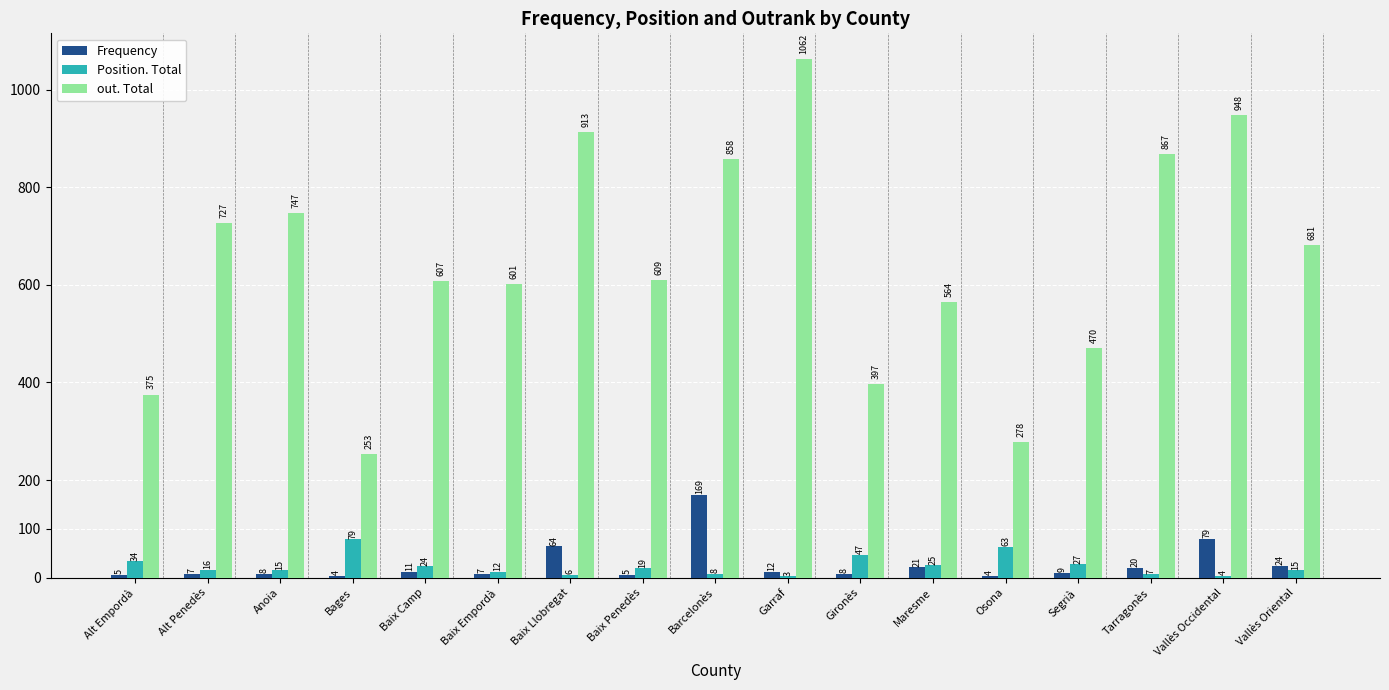

At which category does the chart reach its peak across all series?

Garraf